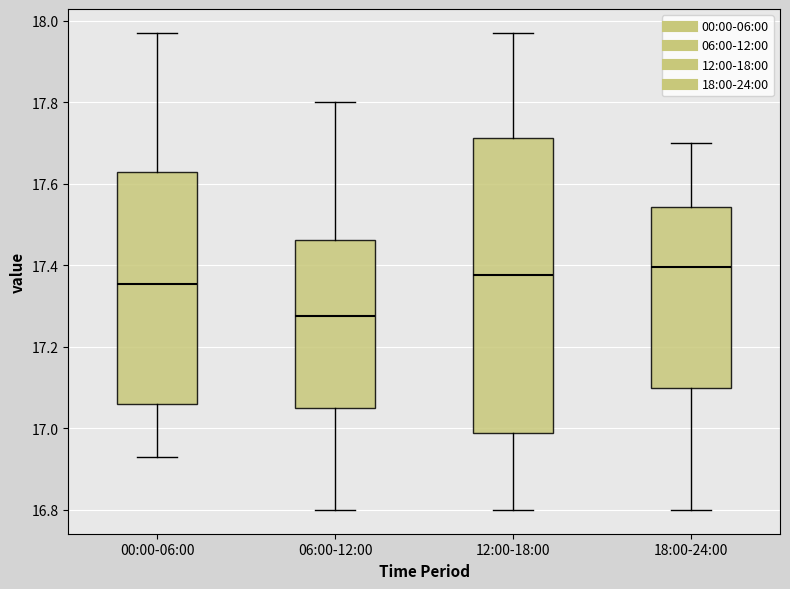

Reading left to right, transcribe this box plot: for each box, give where its median line is, the range the box spans, and where its two whiskers end, as read against the y-axis. The values are not printed on the chart, so give them approximately, as read against the axis.

00:00-06:00: median 17.36, box 17.06 to 17.62, whiskers 16.94 to 17.98
06:00-12:00: median 17.28, box 17.06 to 17.46, whiskers 16.80 to 17.80
12:00-18:00: median 17.38, box 16.98 to 17.72, whiskers 16.80 to 17.98
18:00-24:00: median 17.40, box 17.10 to 17.54, whiskers 16.80 to 17.70